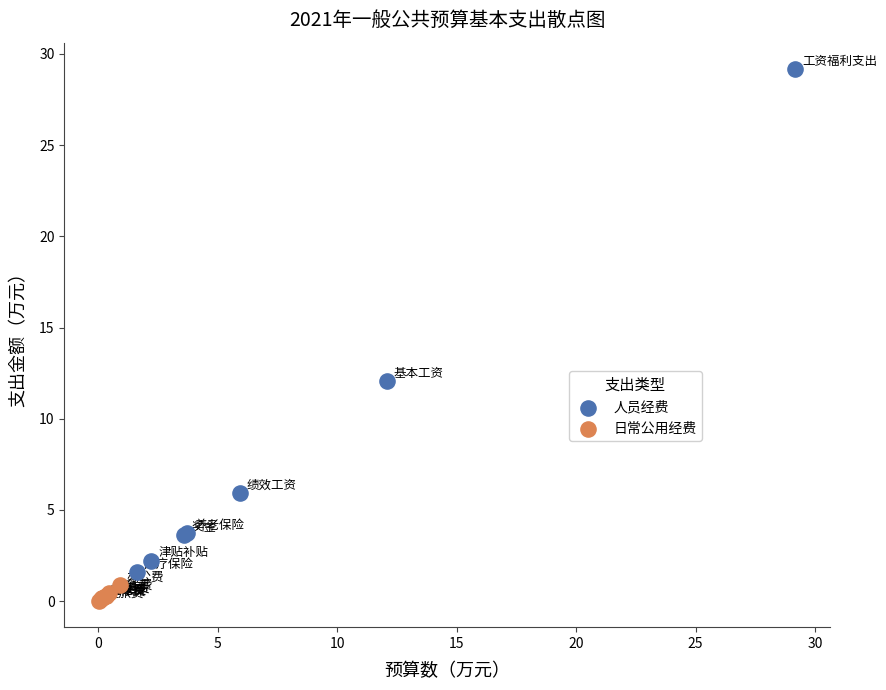

Which series reaches the minimum Y coordinate?

日常公用经费